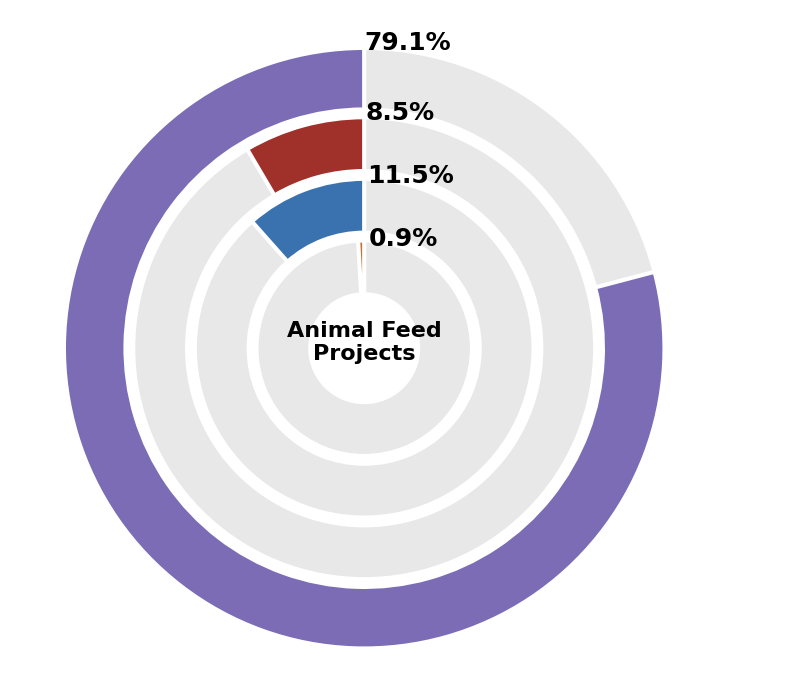

Combined, do PENTSUBERRI and ATHENEA account for over 50%?

No